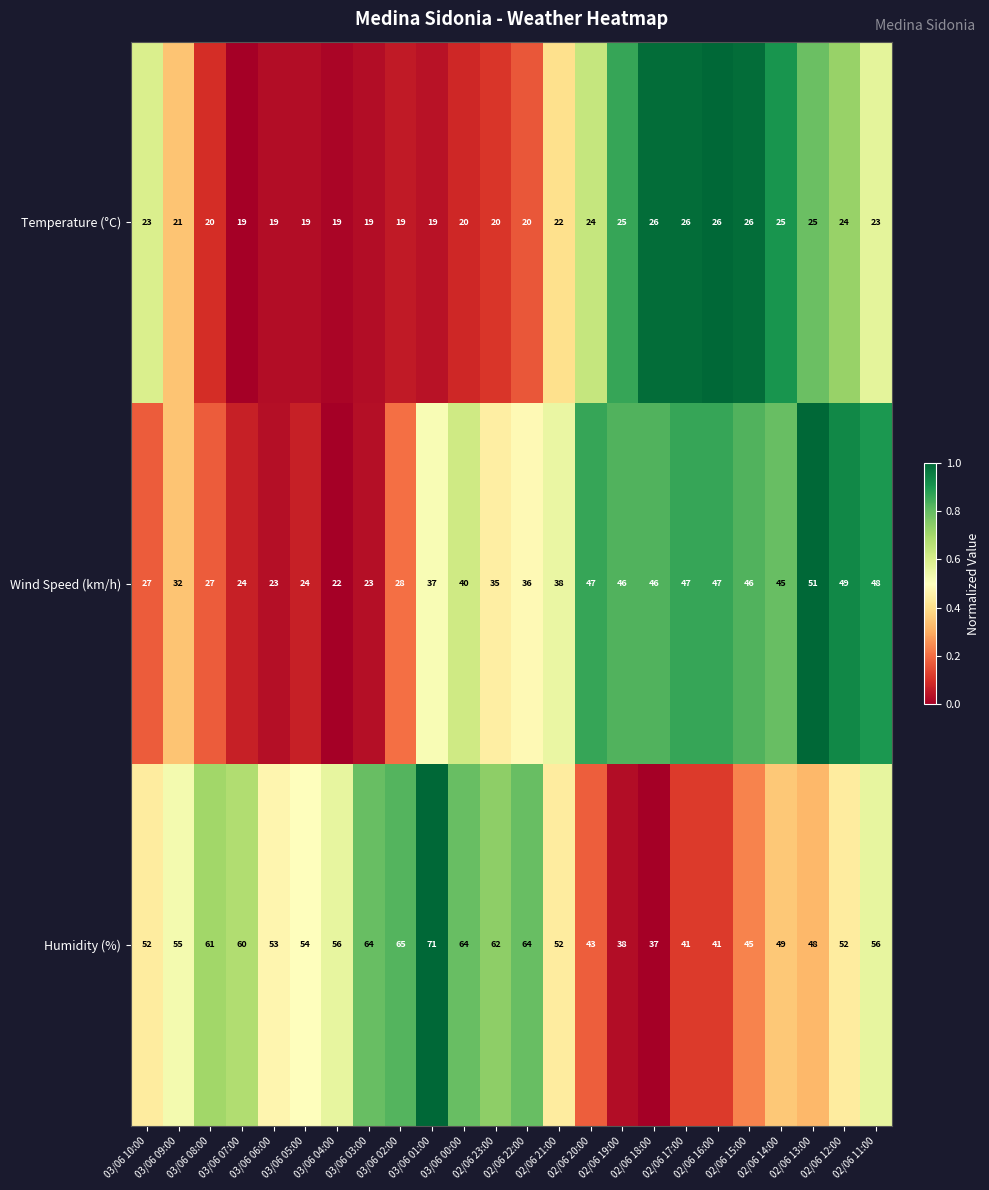

What is the average value of the Wind Speed (km/h) series?

37